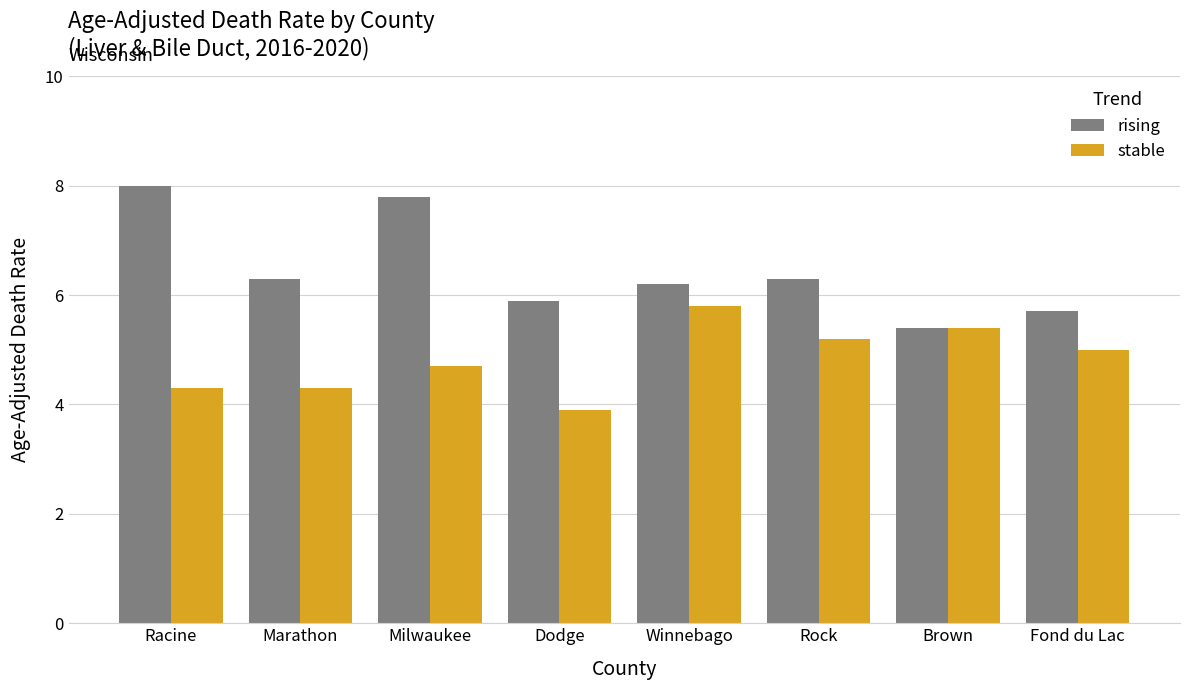

How many categories are shown in the chart?

8